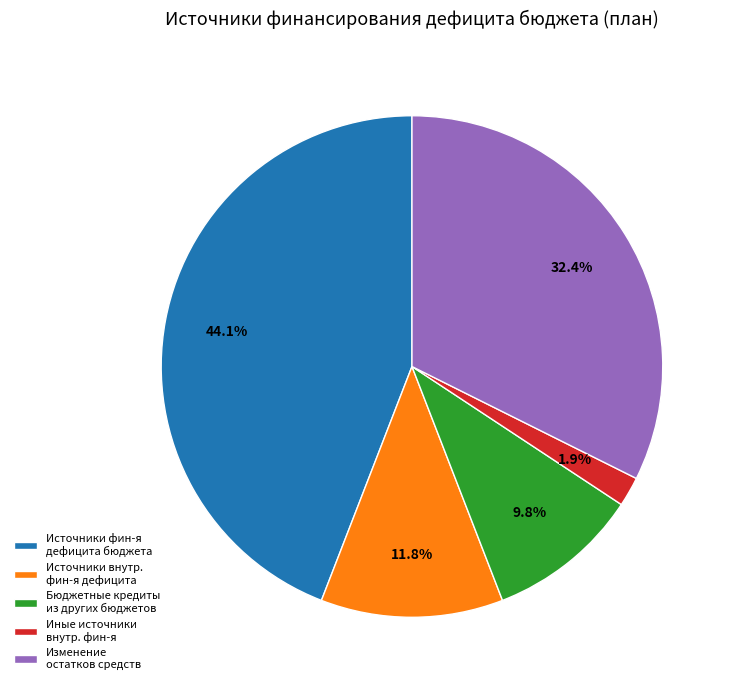

Rank the categories by value from lowest to highest.

Иные источники внутр. фин-я, Бюджетные кредиты из других бюджетов, Источники внутр. фин-я дефицита, Изменение остатков средств, Источники фин-я дефицита бюджета